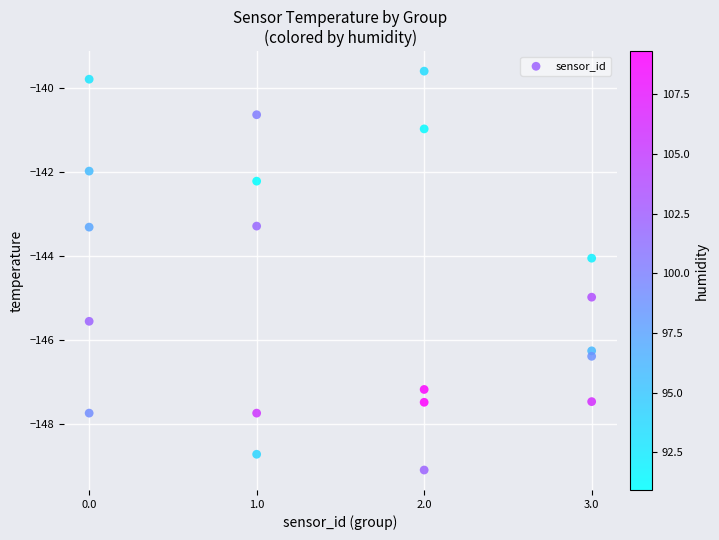

What is the range of Y values (max minus min)?

9.5